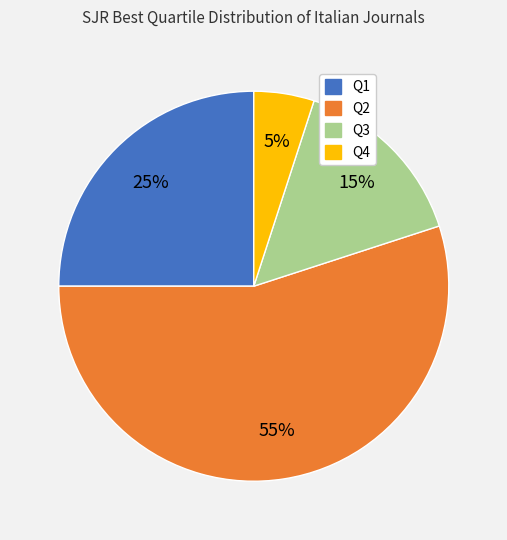

To the nearest percent, what is the difference between the largest and smallest slice percentages?

50%